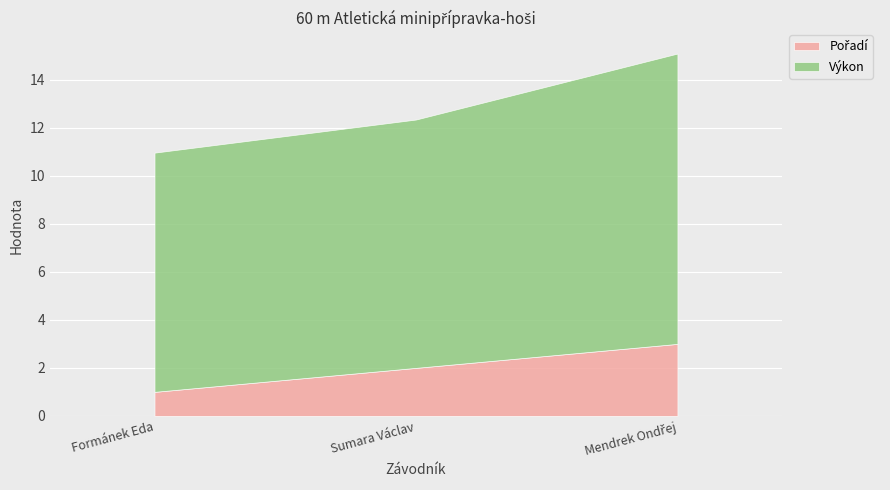

What is the label of the 3rd point from the left?

Mendrek Ondřej